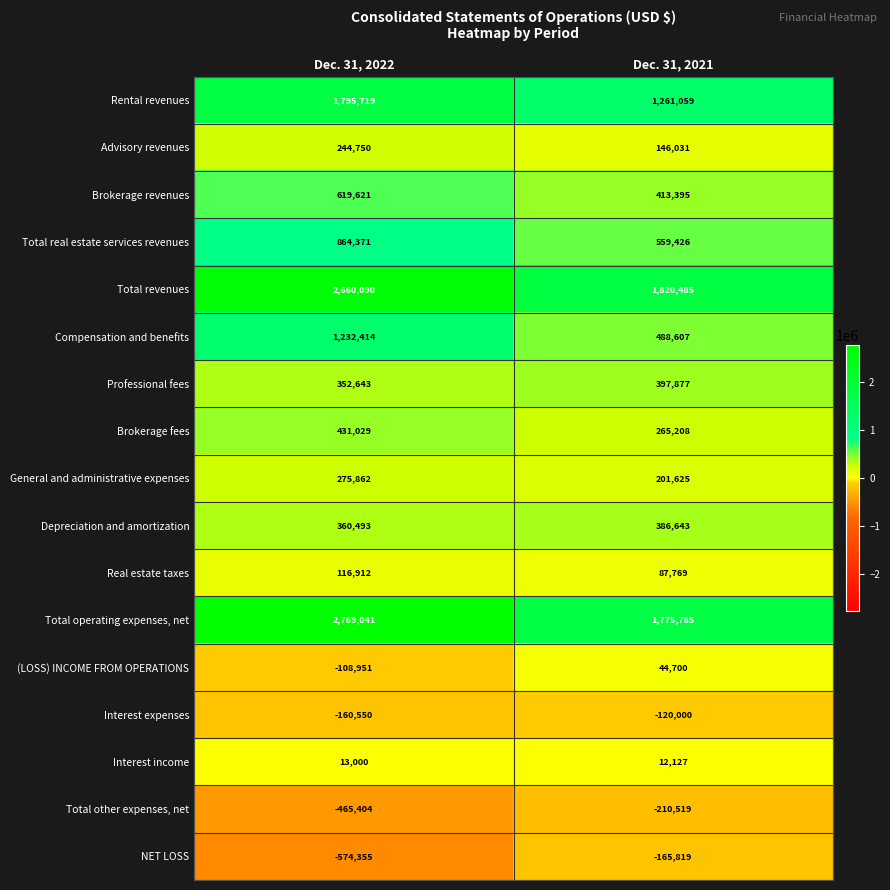

At Dec. 31, 2022, list the series in order from largest to smallest.

Total operating expenses, net, Total revenues, Rental revenues, Compensation and benefits, Total real estate services revenues, Brokerage revenues, Brokerage fees, Depreciation and amortization, Professional fees, General and administrative expenses, Advisory revenues, Real estate taxes, Interest income, (LOSS) INCOME FROM OPERATIONS, Interest expenses, Total other expenses, net, NET LOSS